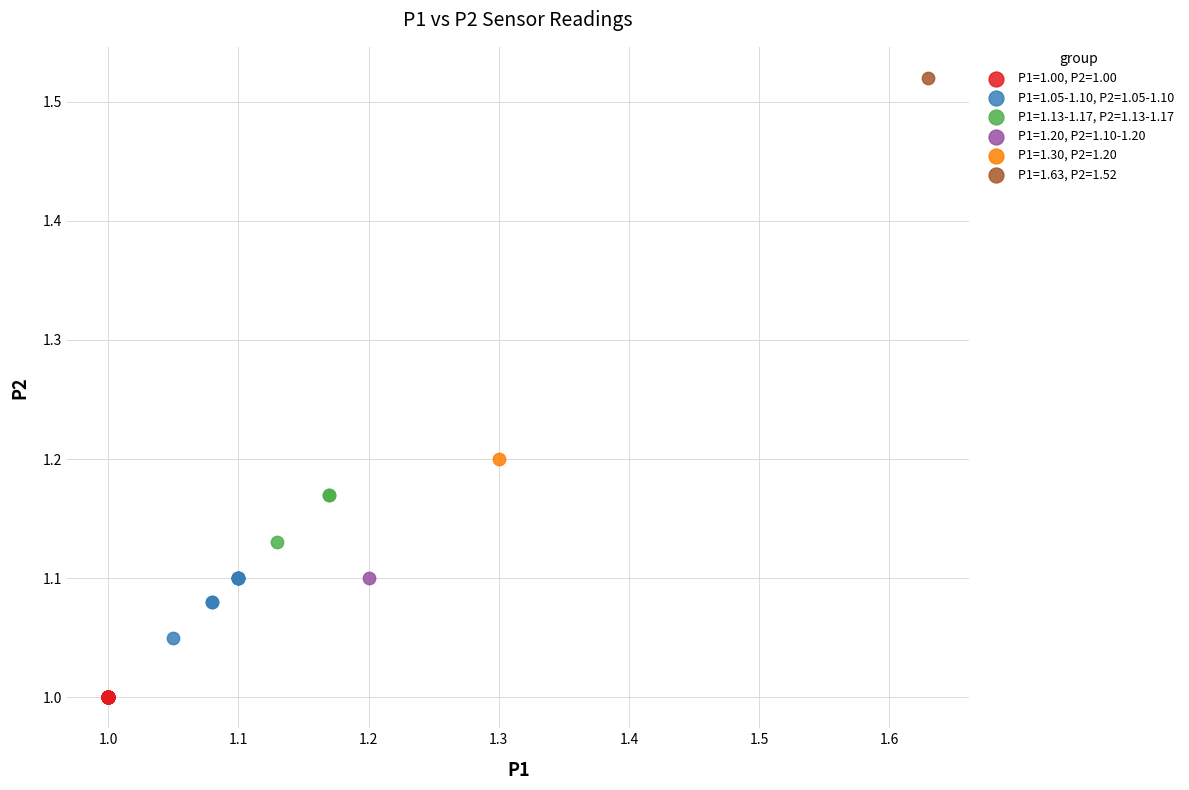

What are all the series names shown in the legend?

P1=1.00, P2=1.00, P1=1.05-1.10, P2=1.05-1.10, P1=1.13-1.17, P2=1.13-1.17, P1=1.20, P2=1.10-1.20, P1=1.30, P2=1.20, P1=1.63, P2=1.52